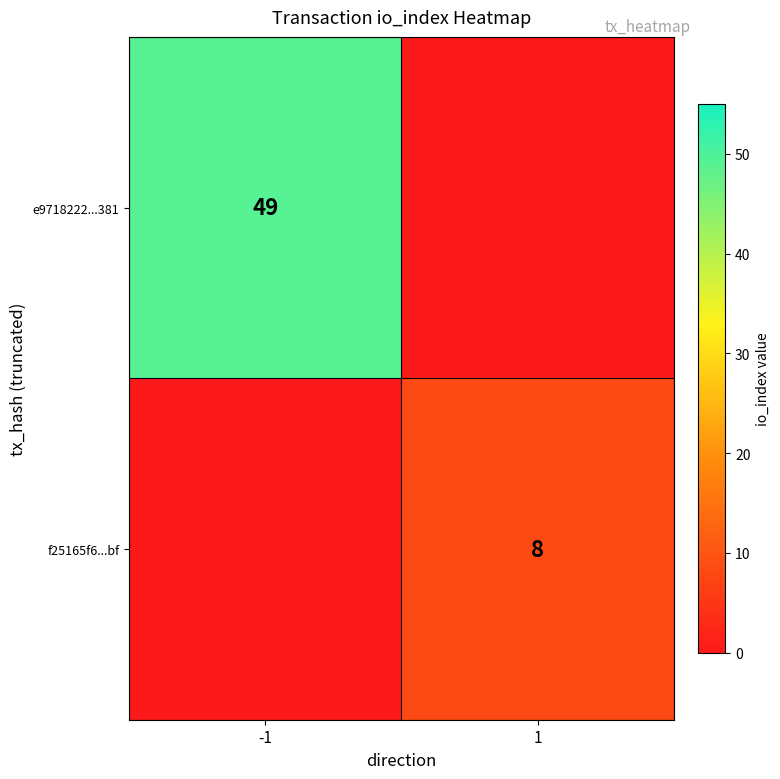

What is the difference between the f25165f6...bf values at 1 and -1?

8